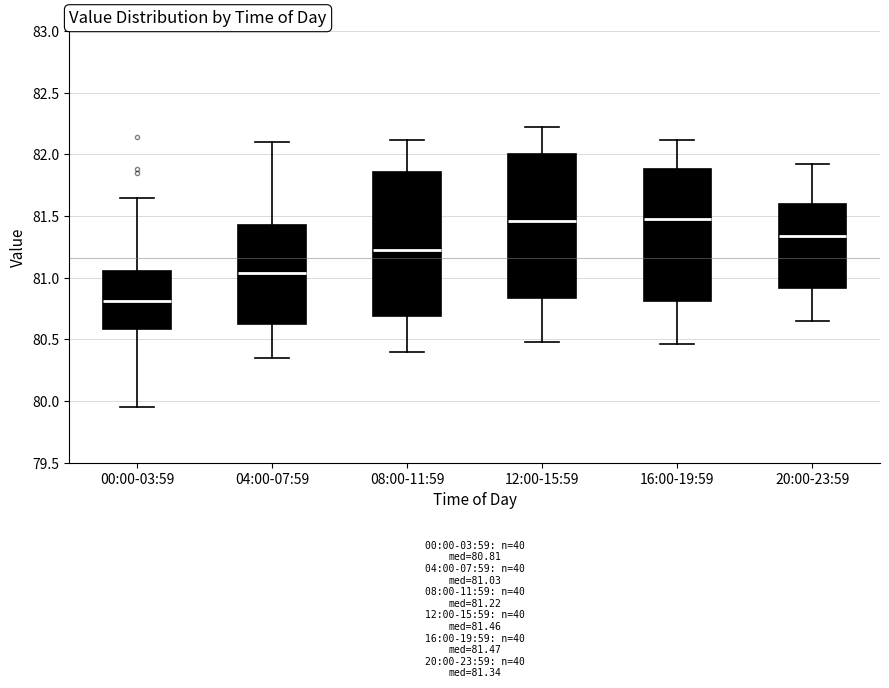

Which box's median line is the lowest?

00:00-03:59